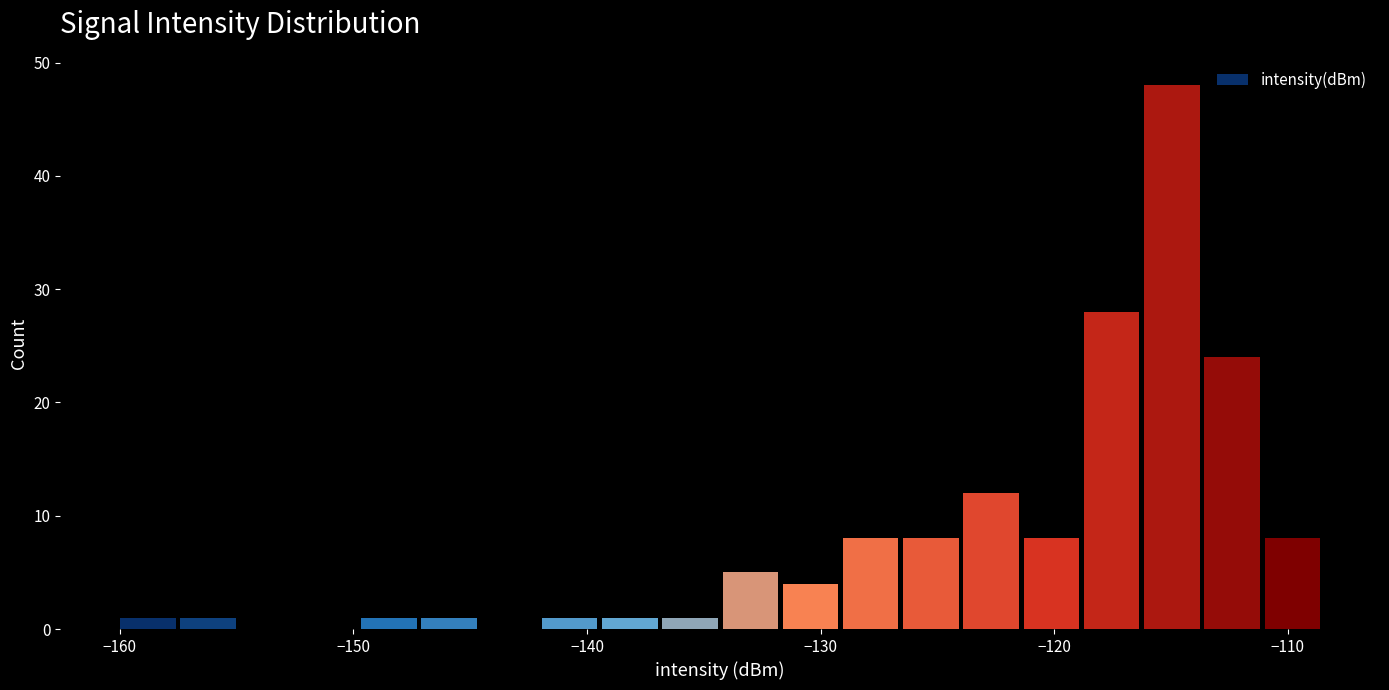

Around what value on the x-axis is the tallest bar? Give the approximate position of its centre, as read against the axis.

-115